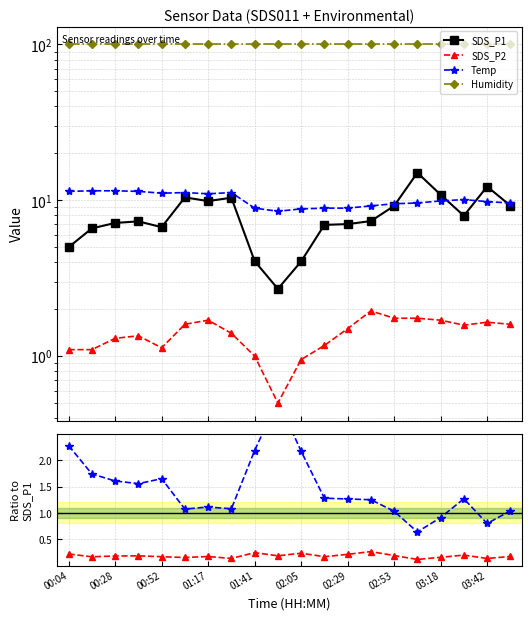

What are all the series names shown in the legend?

SDS_P1, SDS_P2, Temp, Humidity